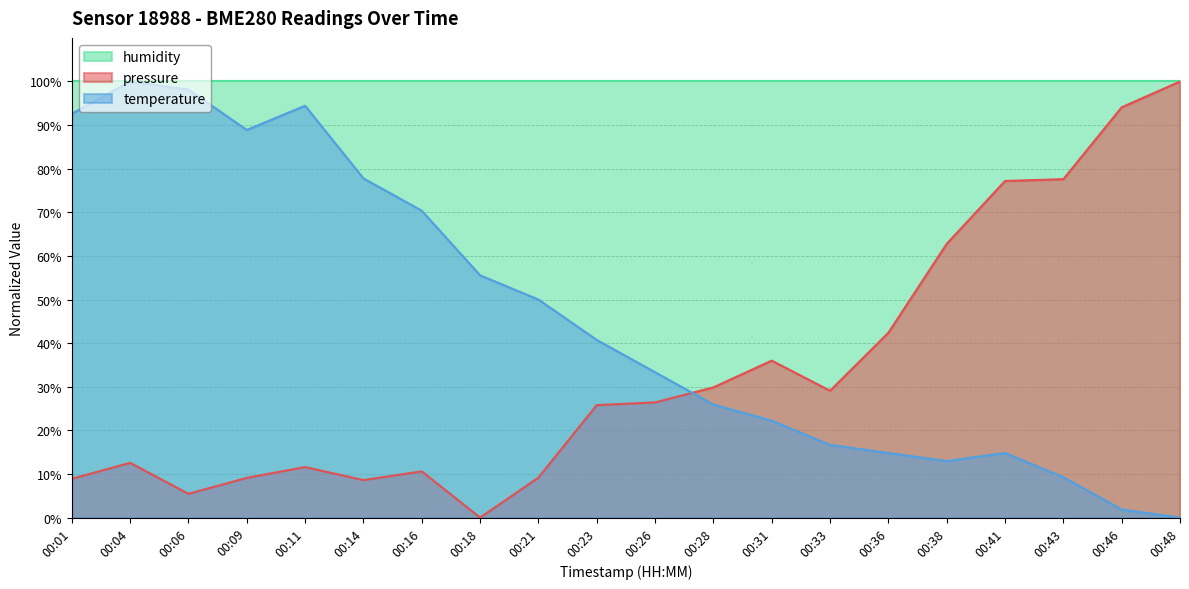

List the series in order of their overall mean, lowest first.

pressure, temperature, humidity